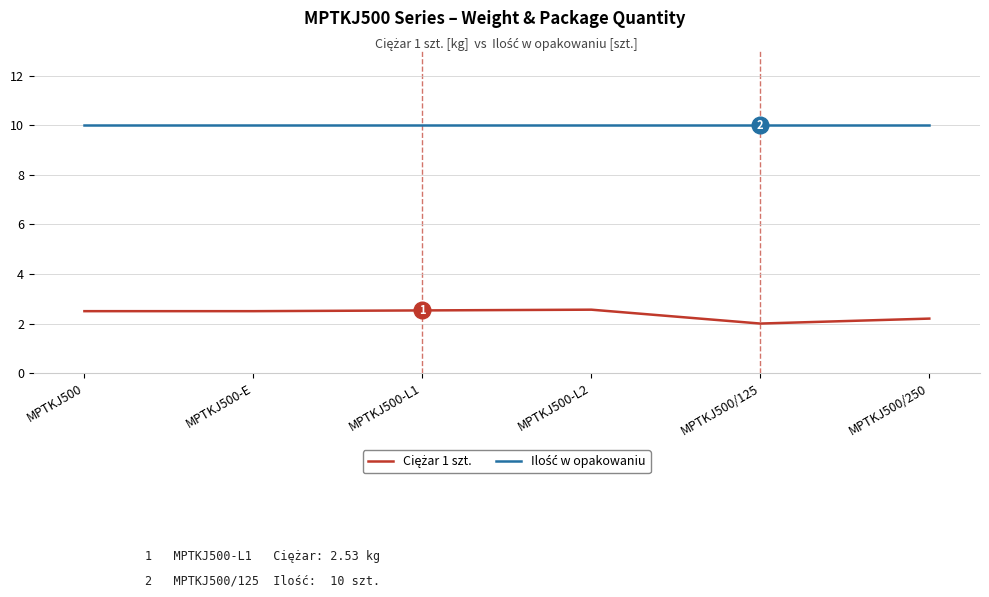

What is the spread (max minus min) of values at MPTKJ500-E?

7.5